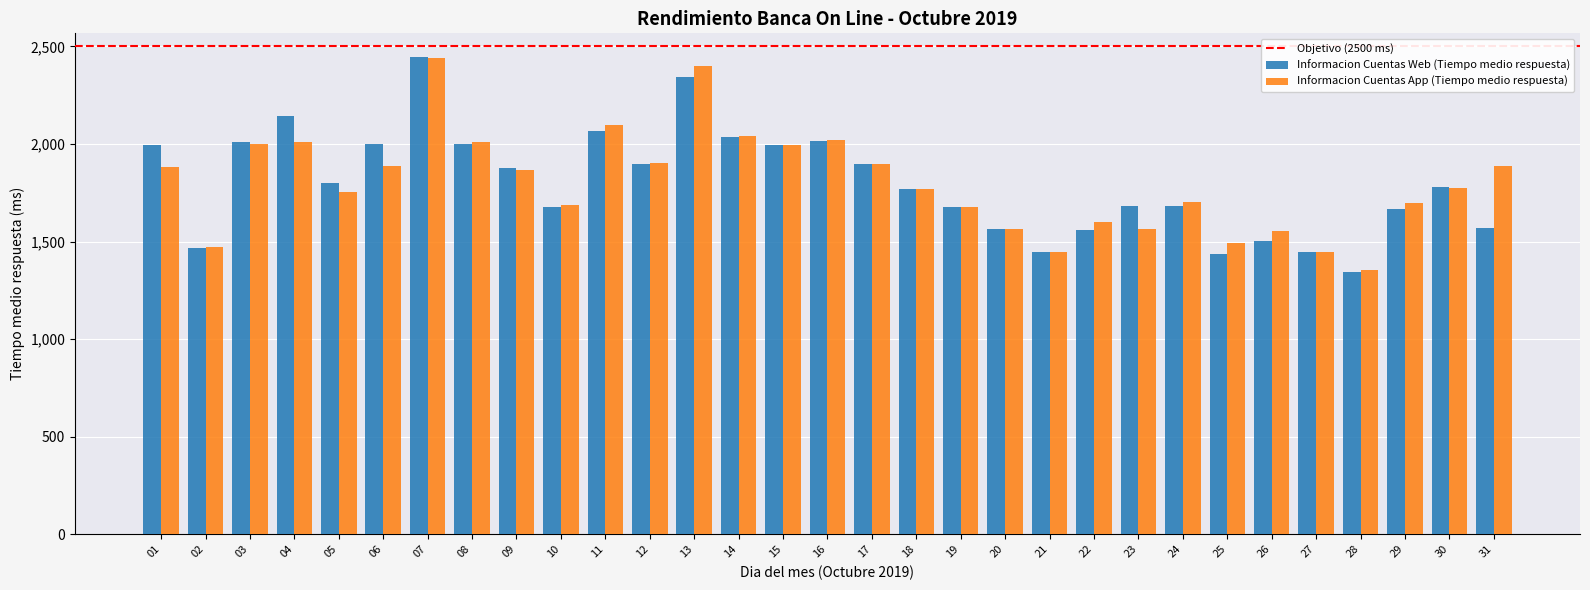

How many data points does each series have?

31